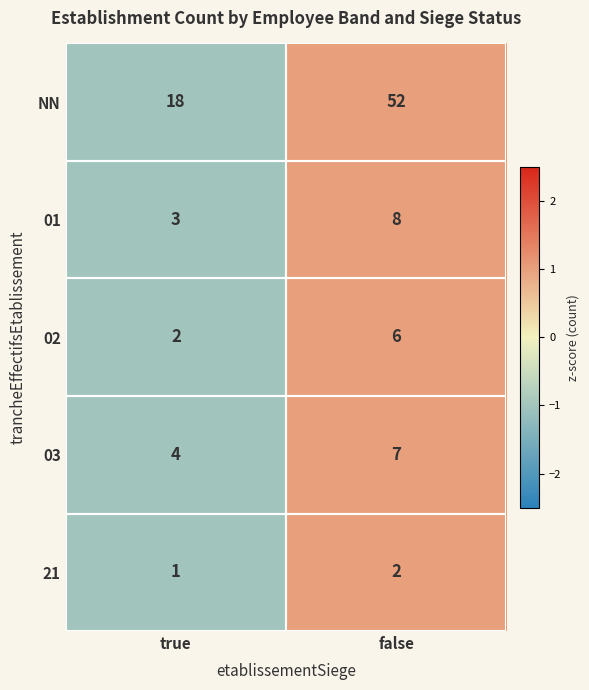

Read the NN value at false.

52